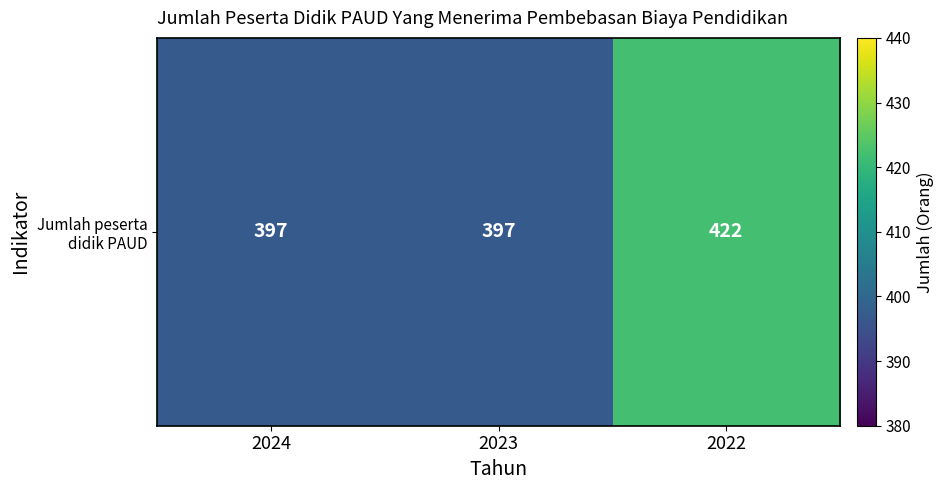

What is the sum of all values?

1216